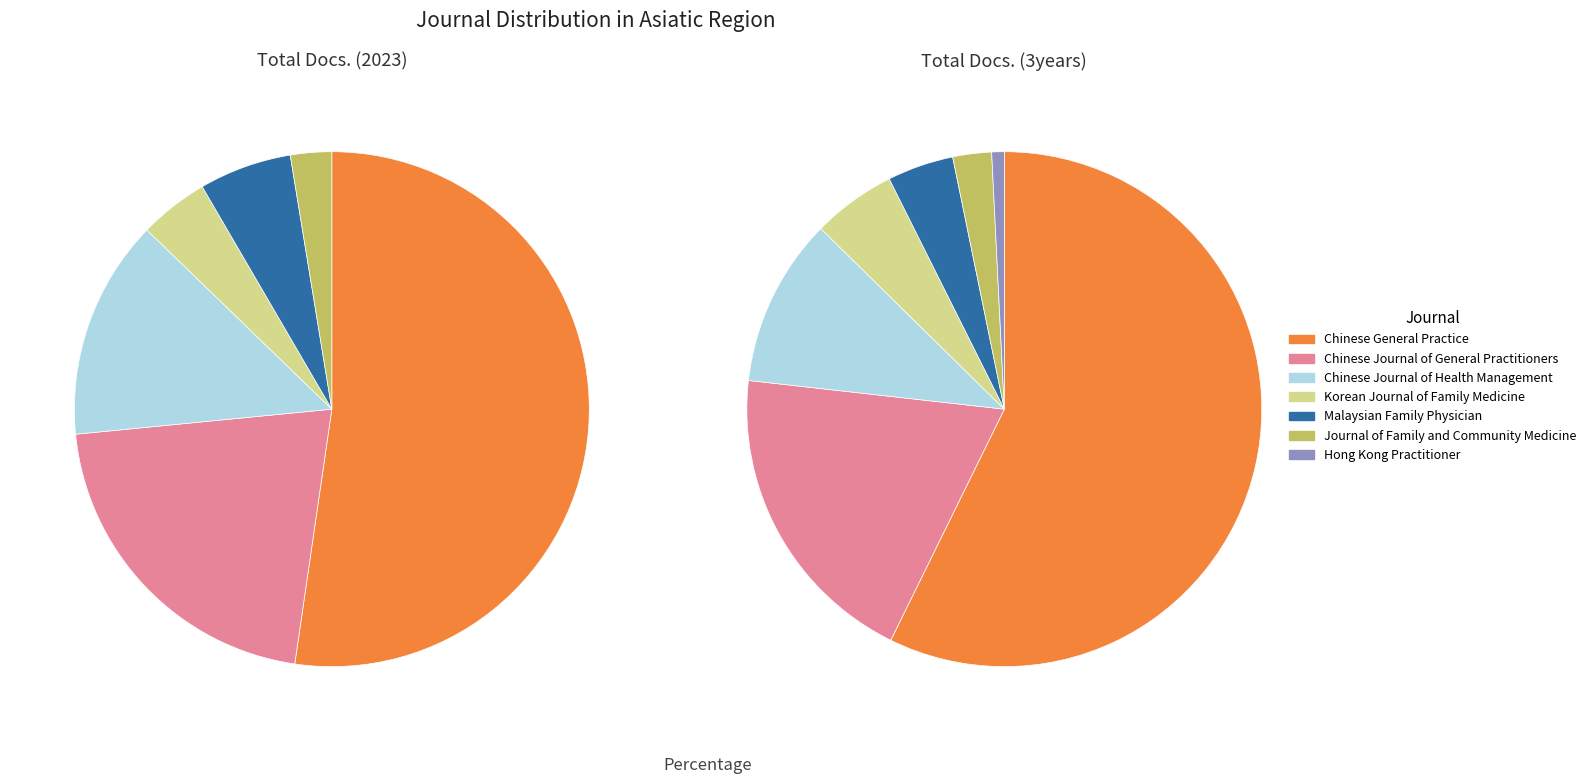

Which category has the biggest portion of the pie?

Chinese General Practice